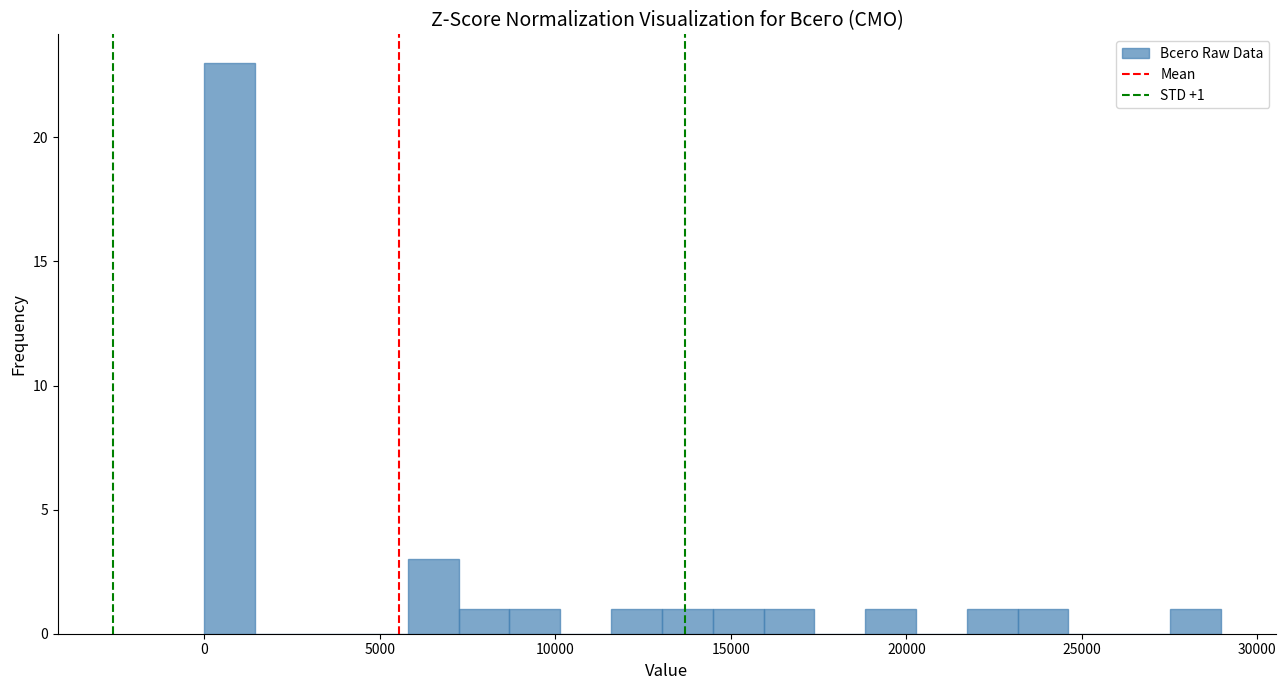

Around what value on the x-axis is the tallest bar? Give the approximate position of its centre, as read against the axis.

500